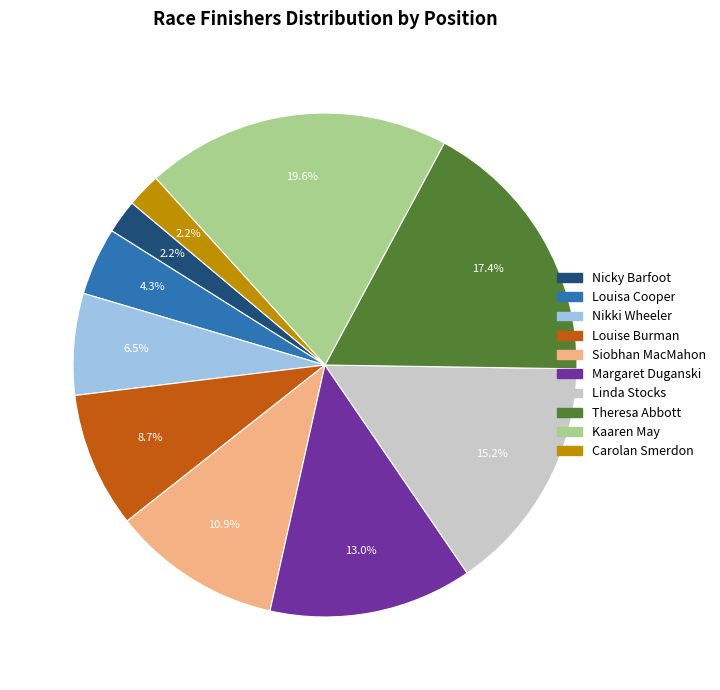

The Siobhan MacMahon slice represents 22% of the pie. True or false?

False